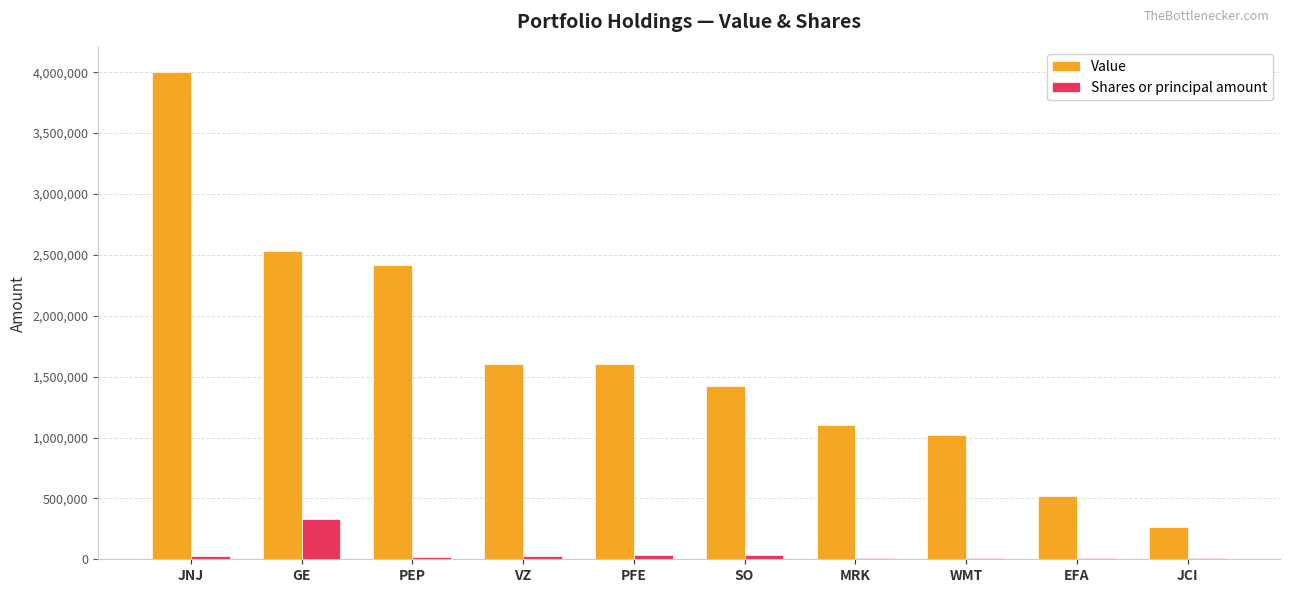

At which label does Shares or principal amount reach its peak?

GE